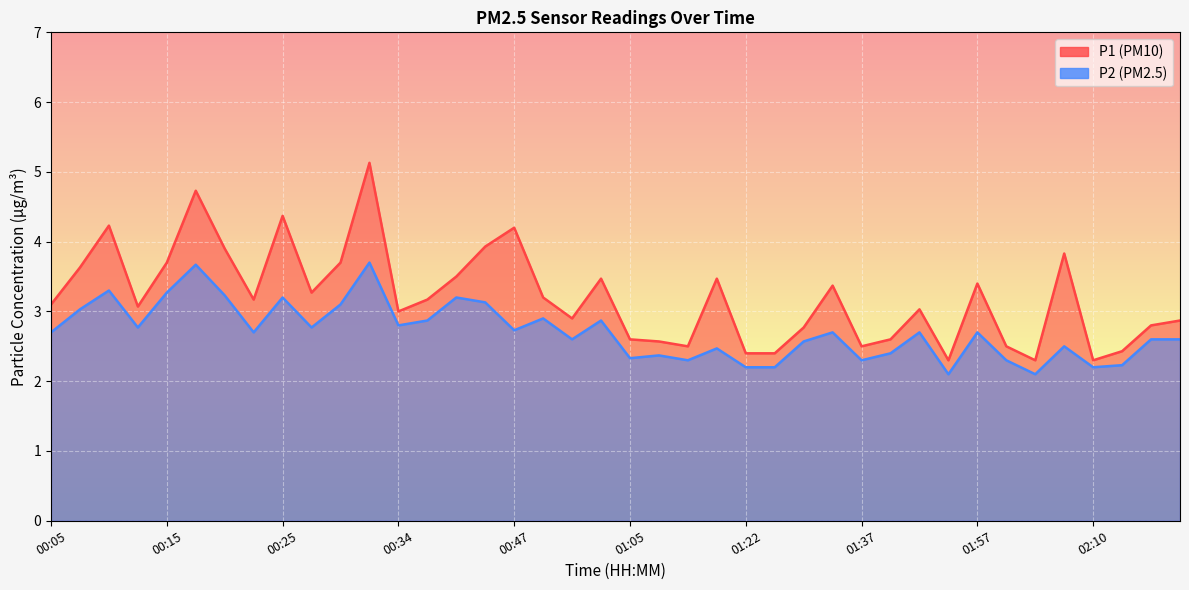

Between 00:58 and 01:37, which series saw the biggest shift?

P1